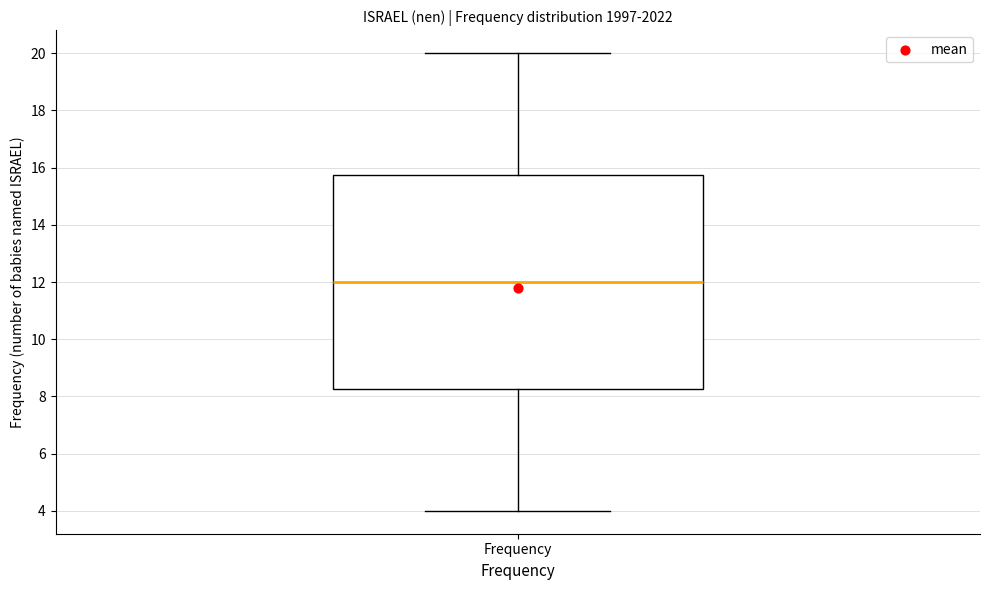

Transcribe this box plot: give where the median line is, the range the box spans, and where the two whiskers end, as read against the y-axis. The values are not printed on the chart, so give them approximately, as read against the axis.

median 12.0, box 8.2 to 15.8, whiskers 4.0 to 20.0